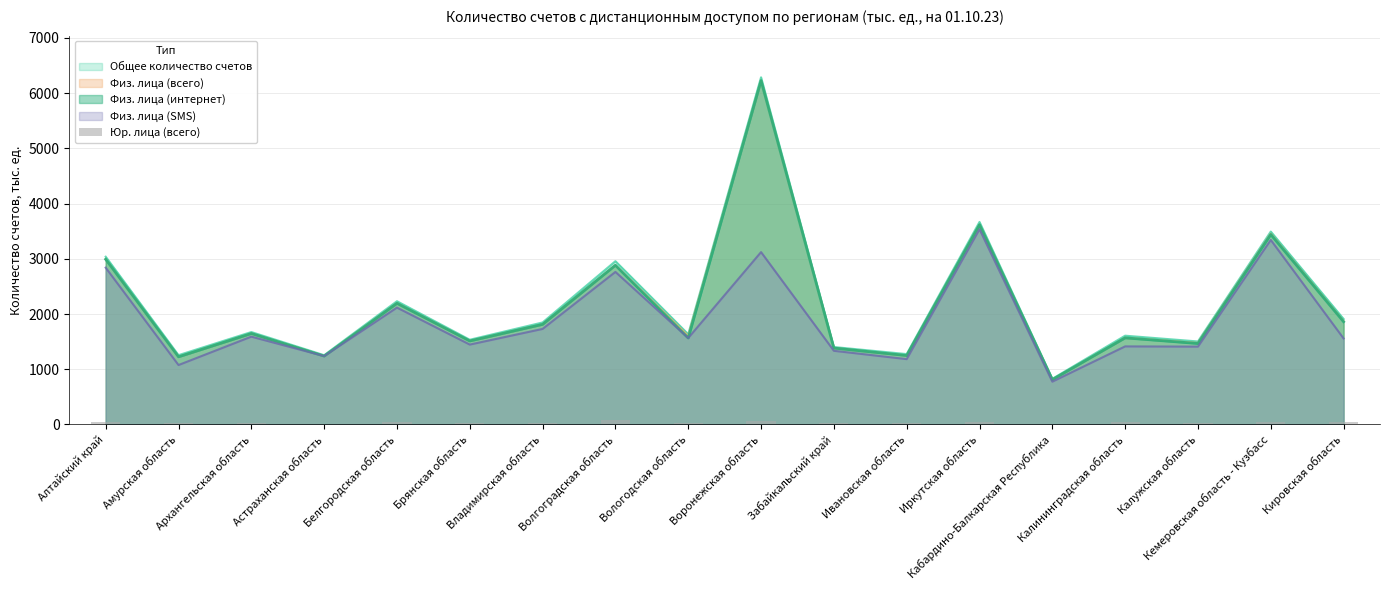

What is the maximum value for Физ. лица (всего)?

6228.0